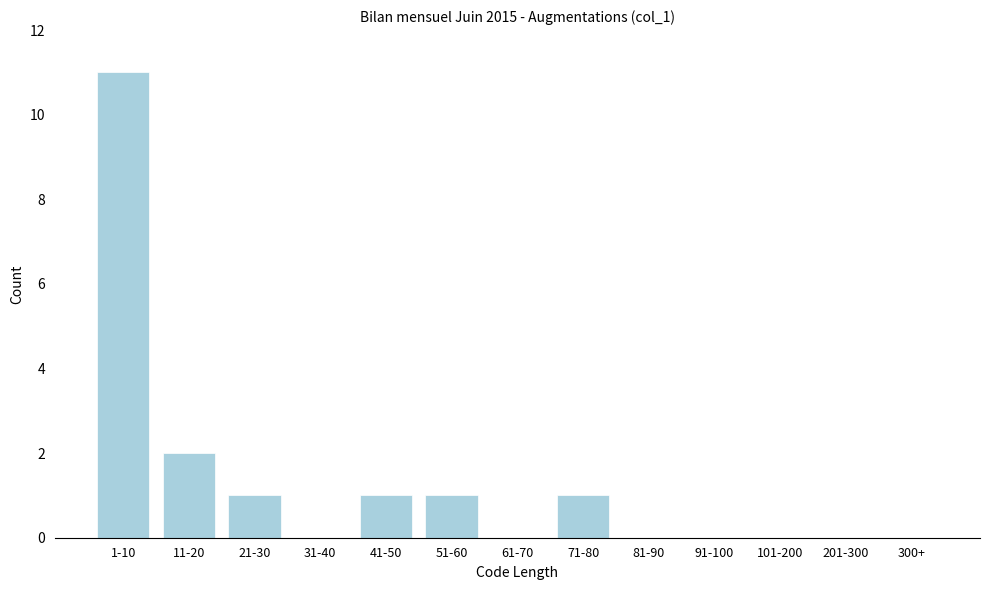

Reading left to right, transcribe all the data shown in this chart.

1-10=11	11-20=2	21-30=1	31-40=0	41-50=1	51-60=1	61-70=0	71-80=1	81-90=0	91-100=0	101-200=0	201-300=0	300+=0